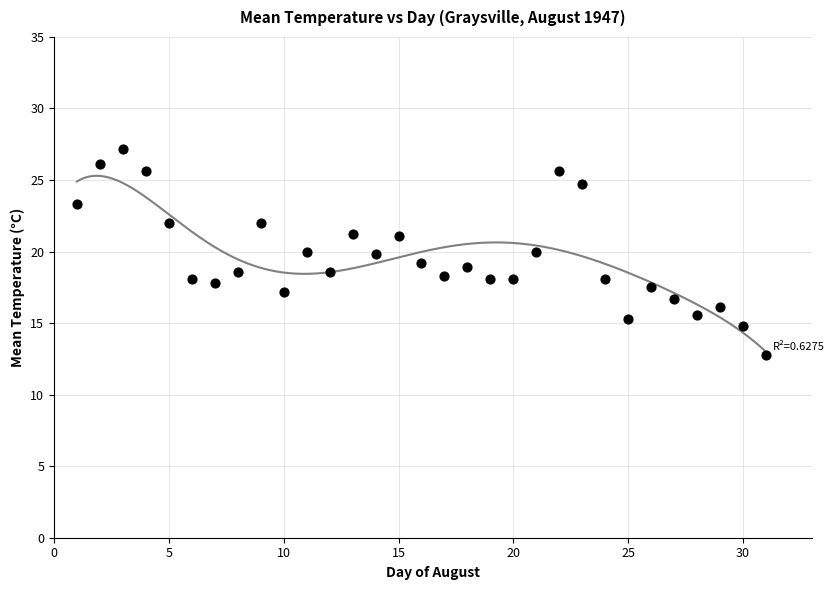

What is the range of Y values (max minus min)?

14.4